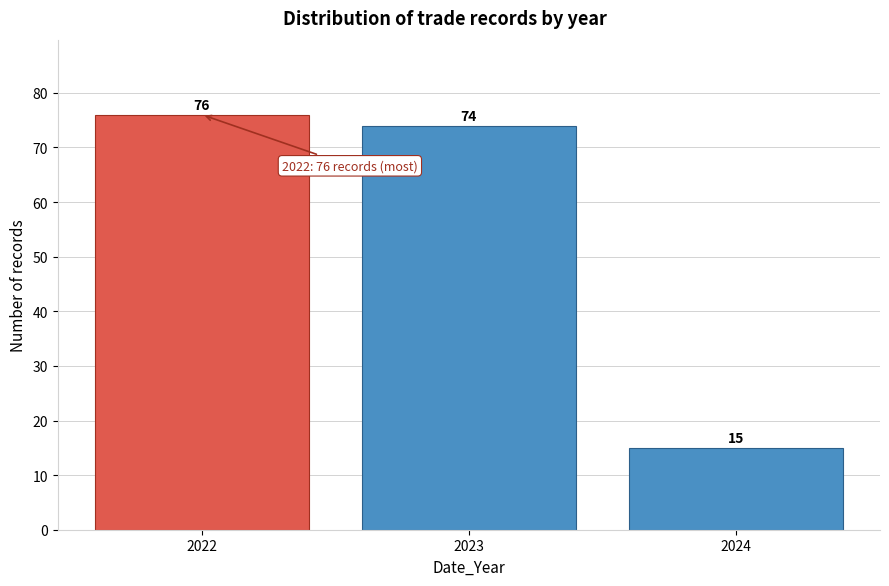

Reading left to right, extract all data points from this chart.

76	74	15